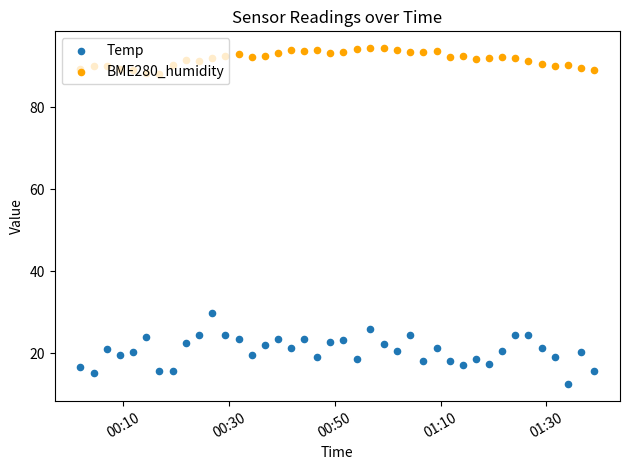

What are all the series names shown in the legend?

Temp, BME280_humidity